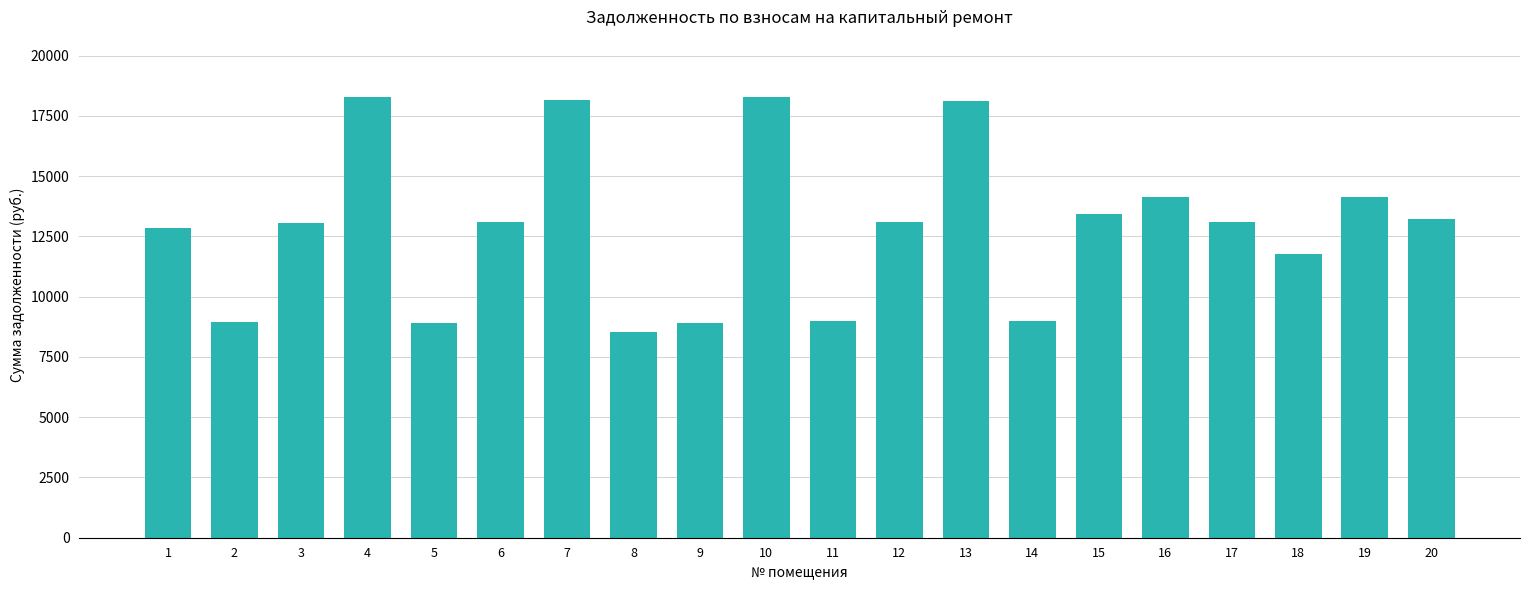

At which category does the chart reach its minimum across all series?

8